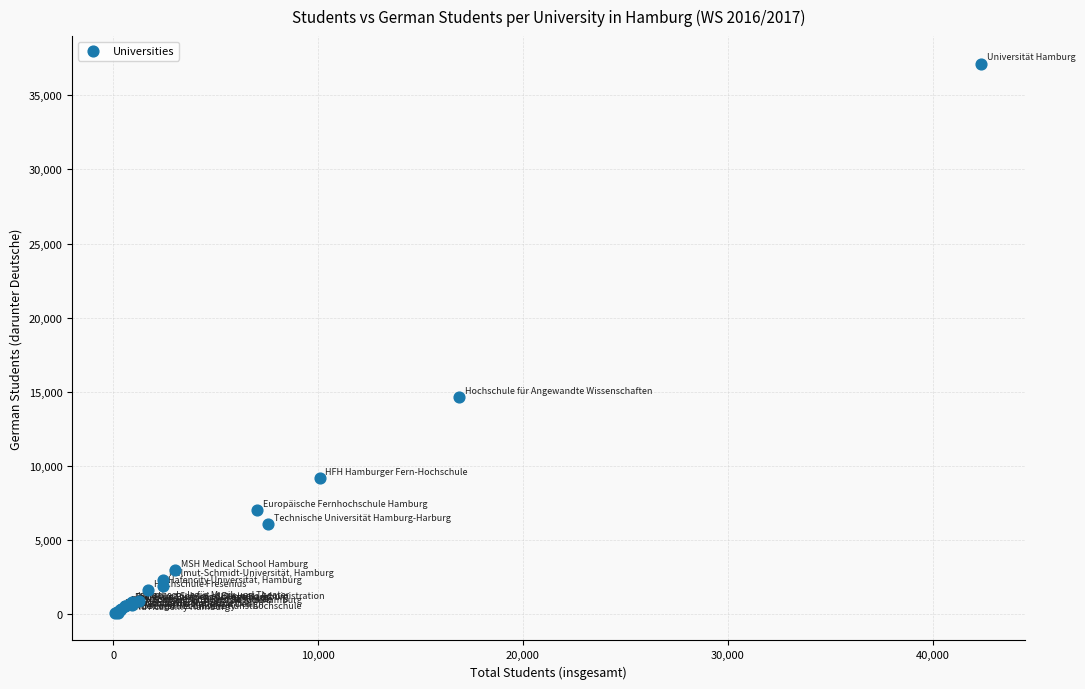

What Y value in the scatter plot is closest to 18615?

14631